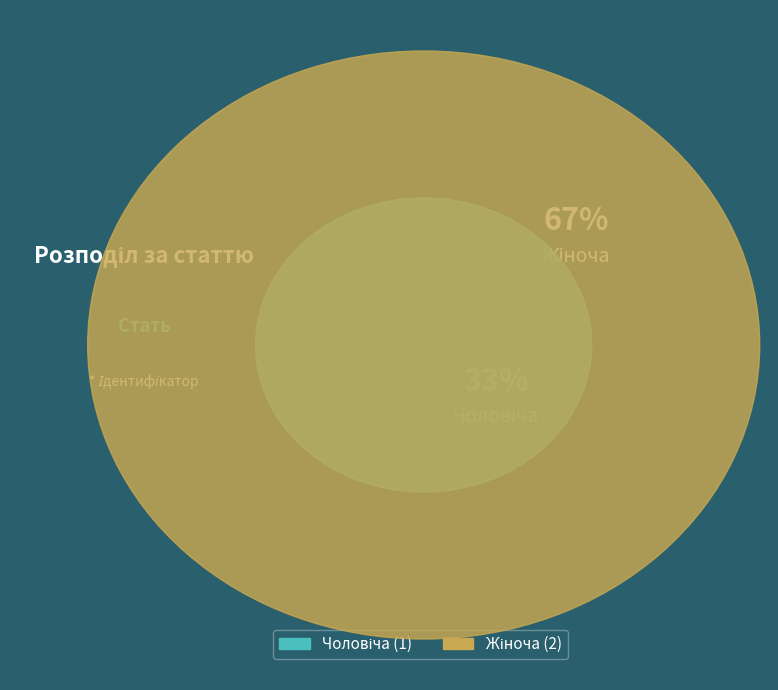

To the nearest percent, what portion does Жіноча represent?

67%